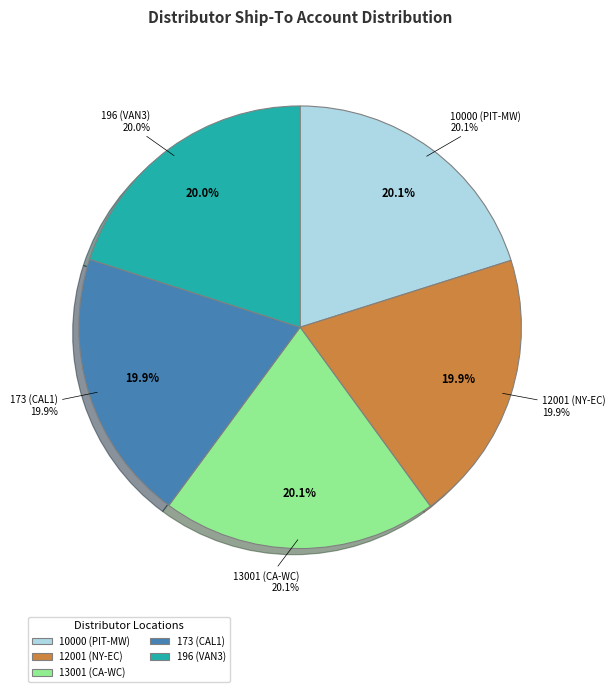

What is the total percentage of 173 (CAL1) and 196 (VAN3)?

39.9%